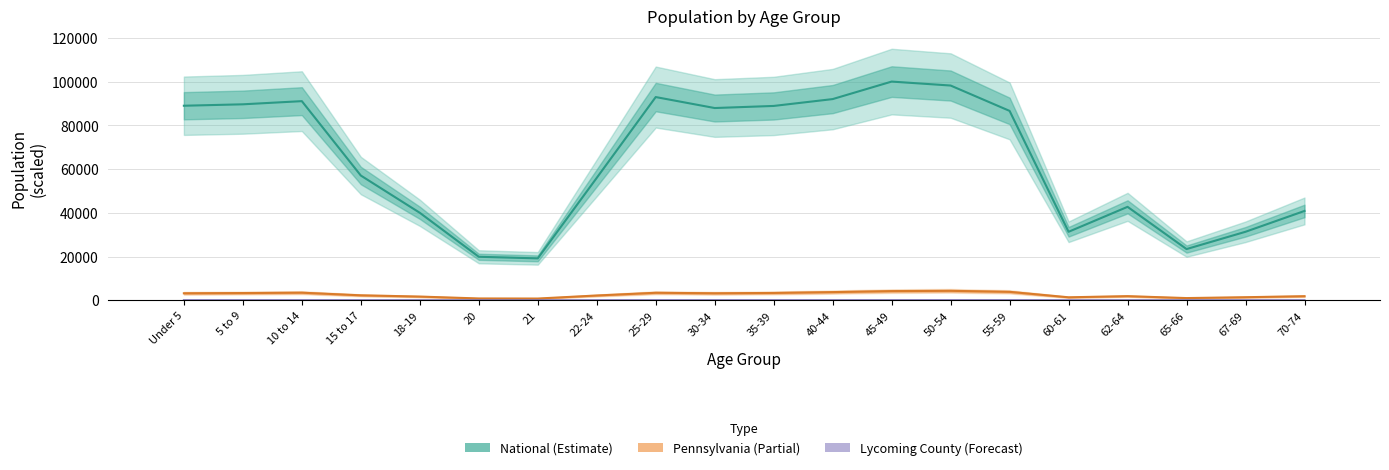

At which label is Lycoming County (Forecast) closest to 24?

30-34